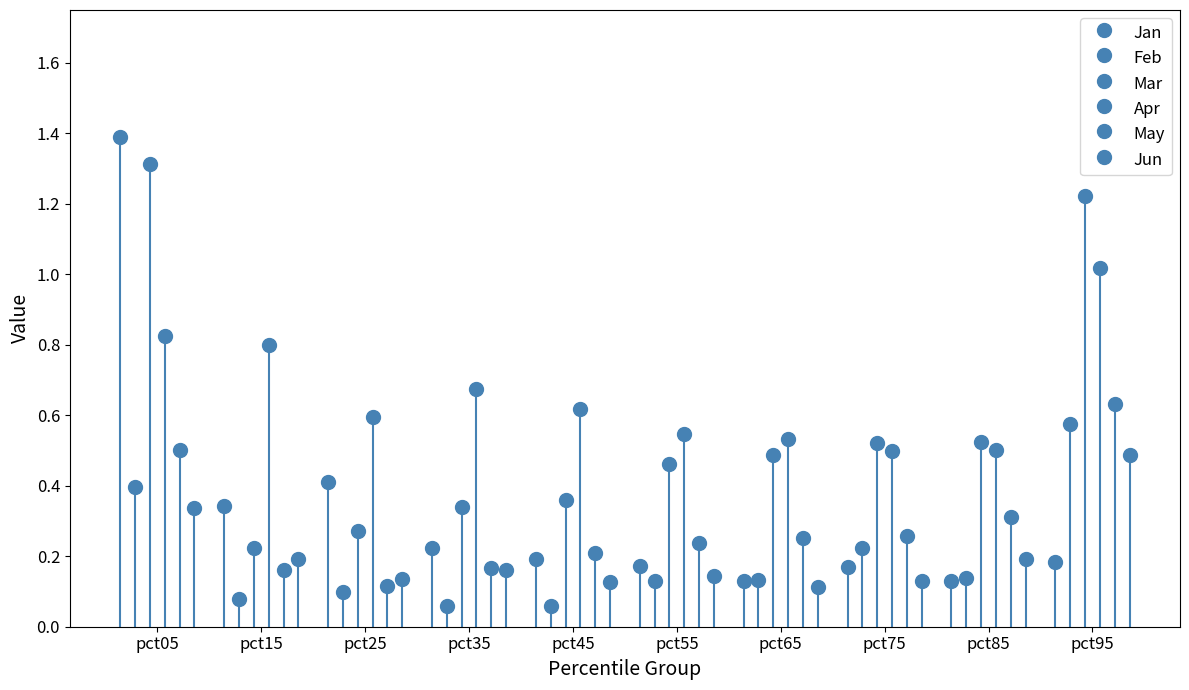

Which series has the largest range (max minus min)?

Jan